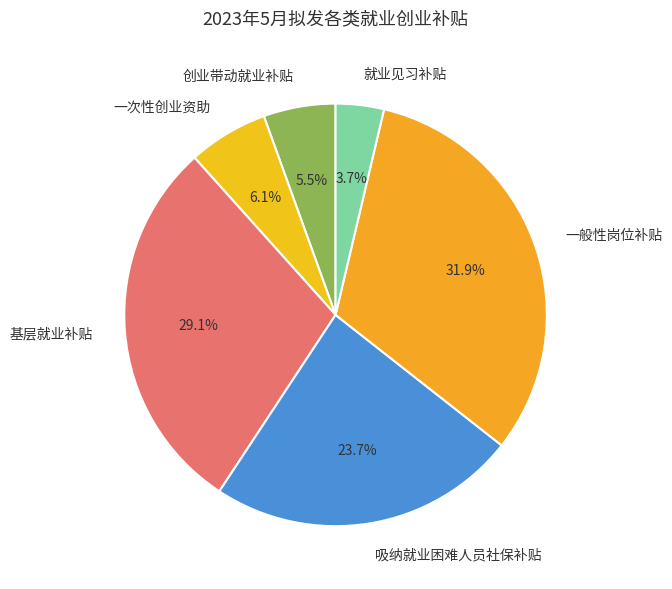

To the nearest percent, what is the combined percentage of 吸纳就业困难人员社保补贴 and 创业带动就业补贴?

29%